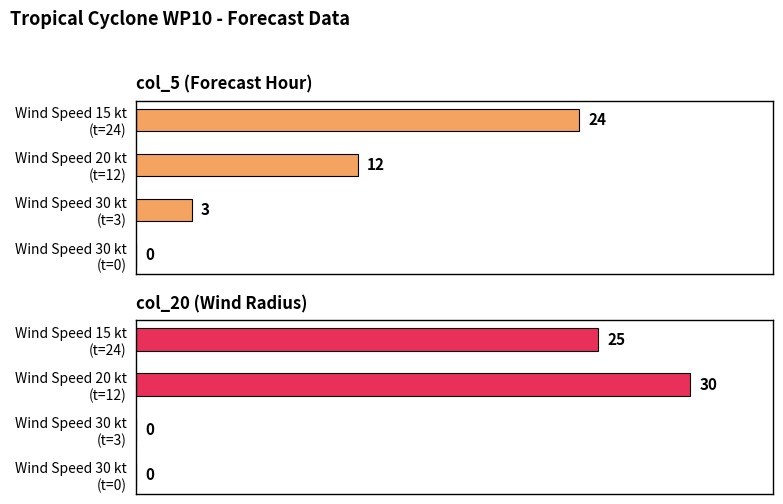

At how many categories does at least one series exceed 15?

2